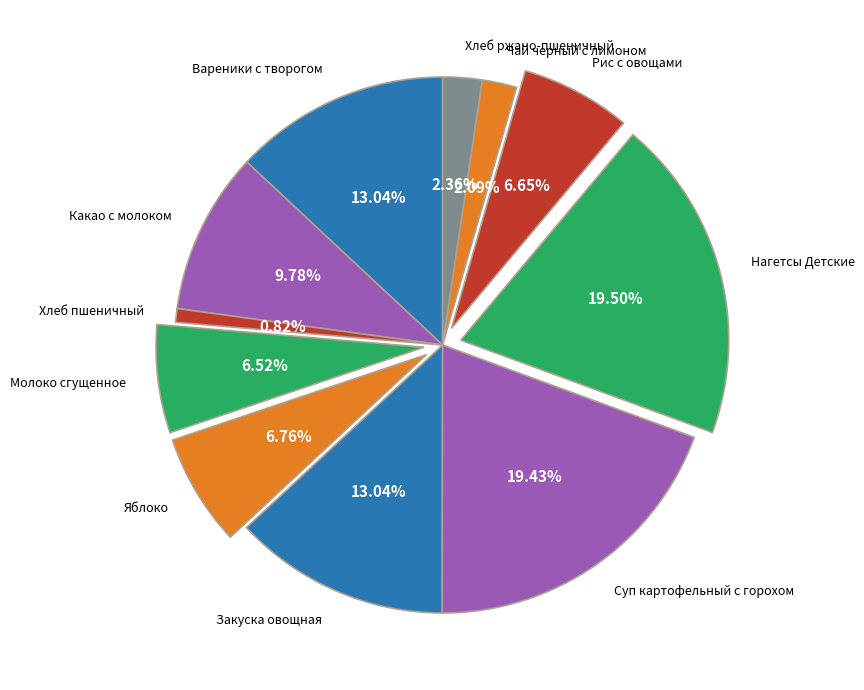

To the nearest percent, what percentage of the pie is Какао с молоком?

10%